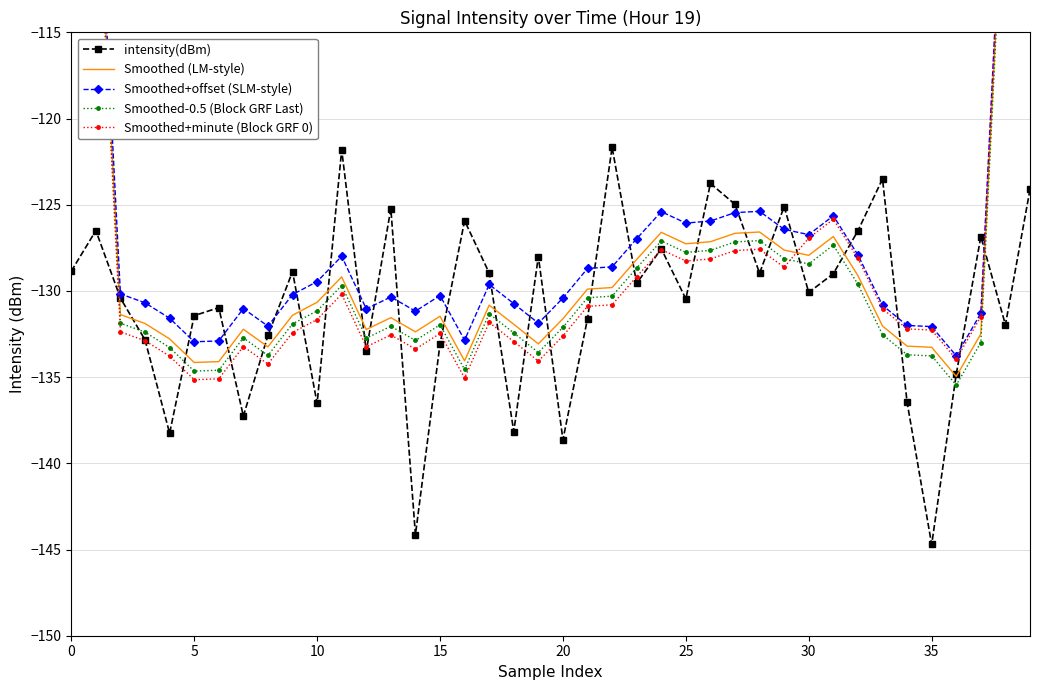

What is the smallest value displayed?

-144.7